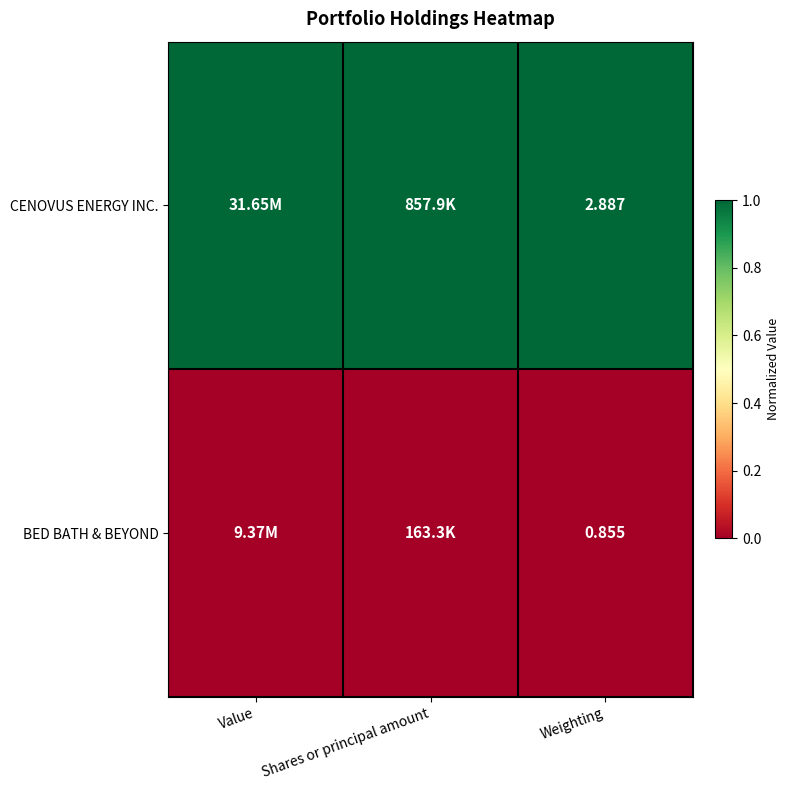

Rank the categories by CENOVUS ENERGY INC. value from highest to lowest.

Value, Shares or principal amount, Weighting